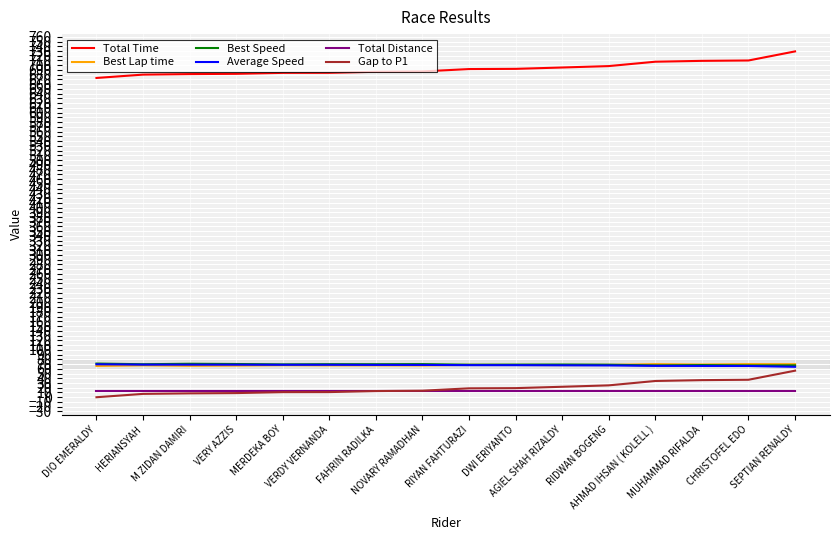

Read the Best Speed value at MUHAMMAD RIFALDA.

67.8